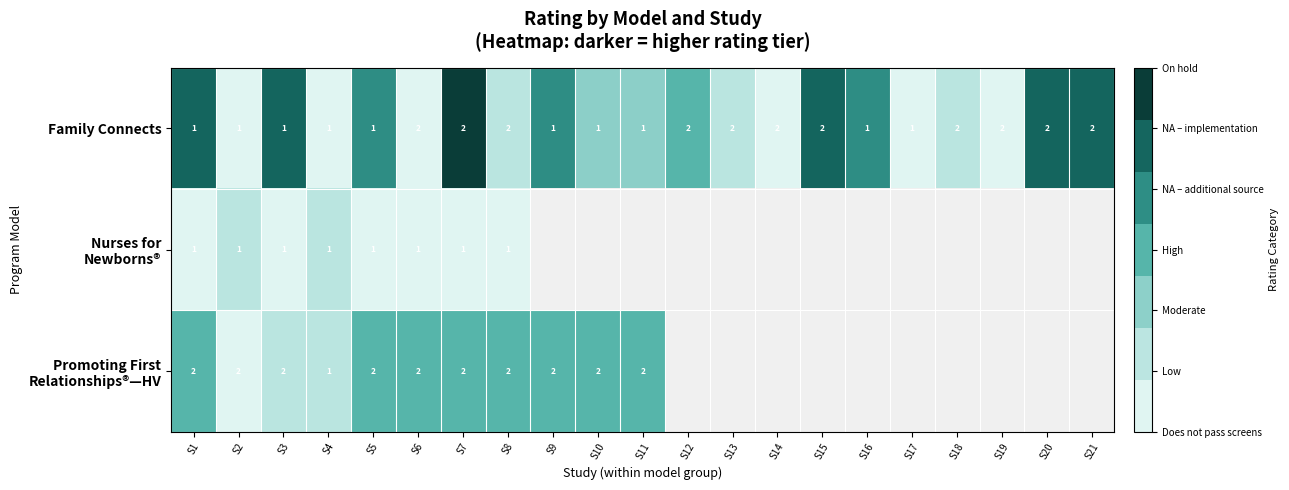

What is the total value across all series at S5?

4